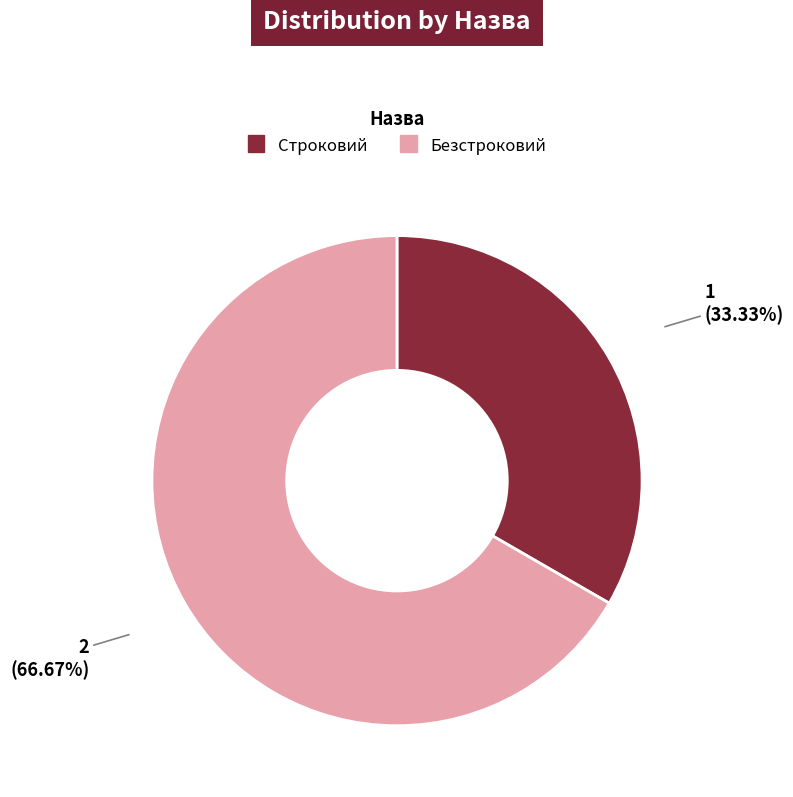

Between Безстроковий and Строковий, which is larger?

Безстроковий